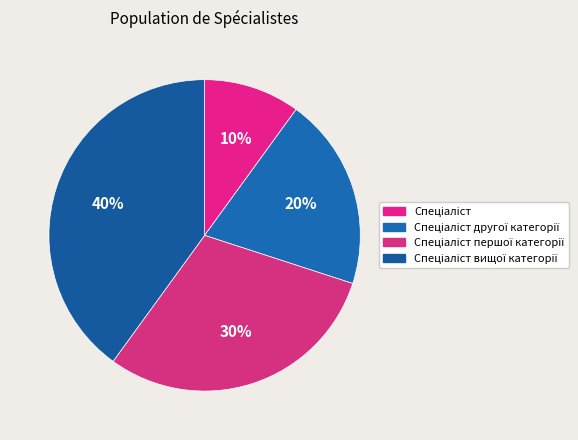

To the nearest percent, what is the difference between the largest and smallest slice percentages?

30%